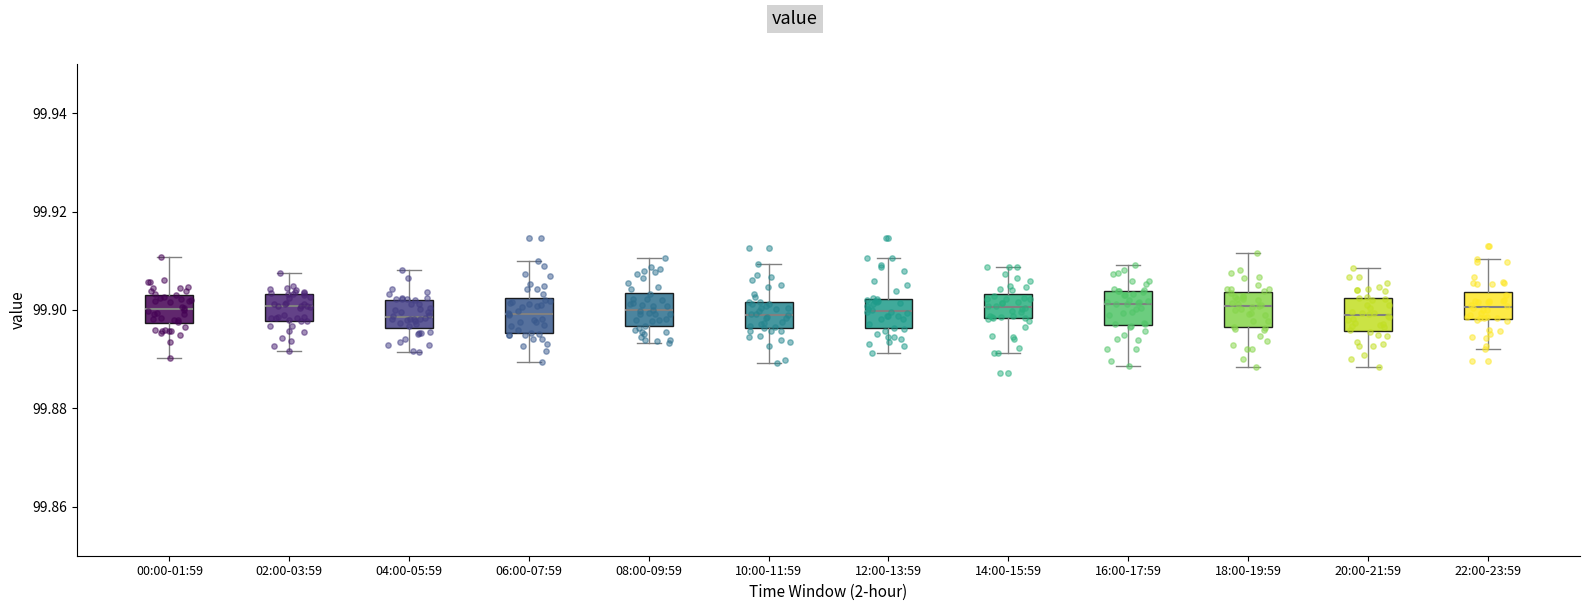

Reading left to right, read every box against the y-axis: the position of its median line, the range the box covers, and the ends of its whiskers. The values are not printed on the chart, so give them approximately, as read against the axis.

00:00-01:59: median 99.900, box 99.898 to 99.904, whiskers 99.890 to 99.910
02:00-03:59: median 99.900, box 99.898 to 99.904, whiskers 99.892 to 99.908
04:00-05:59: median 99.898, box 99.896 to 99.902, whiskers 99.892 to 99.908
06:00-07:59: median 99.900, box 99.896 to 99.902, whiskers 99.890 to 99.910
08:00-09:59: median 99.900, box 99.896 to 99.904, whiskers 99.894 to 99.910
10:00-11:59: median 99.900, box 99.896 to 99.902, whiskers 99.890 to 99.910
12:00-13:59: median 99.900, box 99.896 to 99.902, whiskers 99.892 to 99.910
14:00-15:59: median 99.900, box 99.898 to 99.904, whiskers 99.892 to 99.908
16:00-17:59: median 99.902, box 99.896 to 99.904, whiskers 99.888 to 99.910
18:00-19:59: median 99.900, box 99.896 to 99.904, whiskers 99.888 to 99.912
20:00-21:59: median 99.898, box 99.896 to 99.902, whiskers 99.888 to 99.908
22:00-23:59: median 99.900, box 99.898 to 99.904, whiskers 99.892 to 99.910